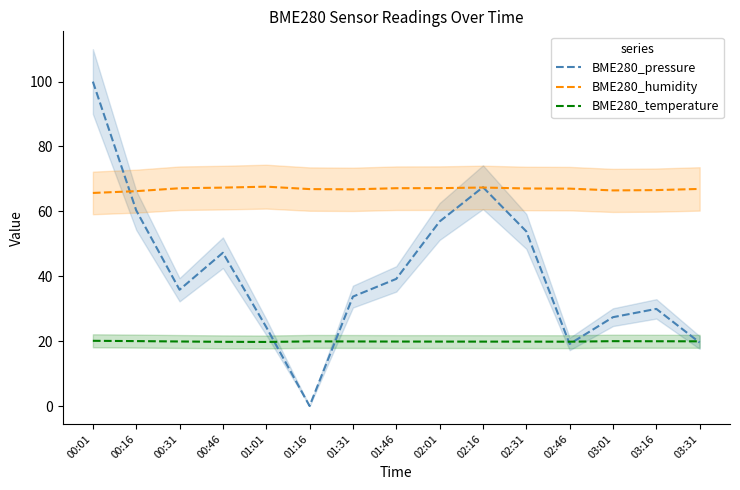

How many values in the BME280_humidity series exceed 67?

8